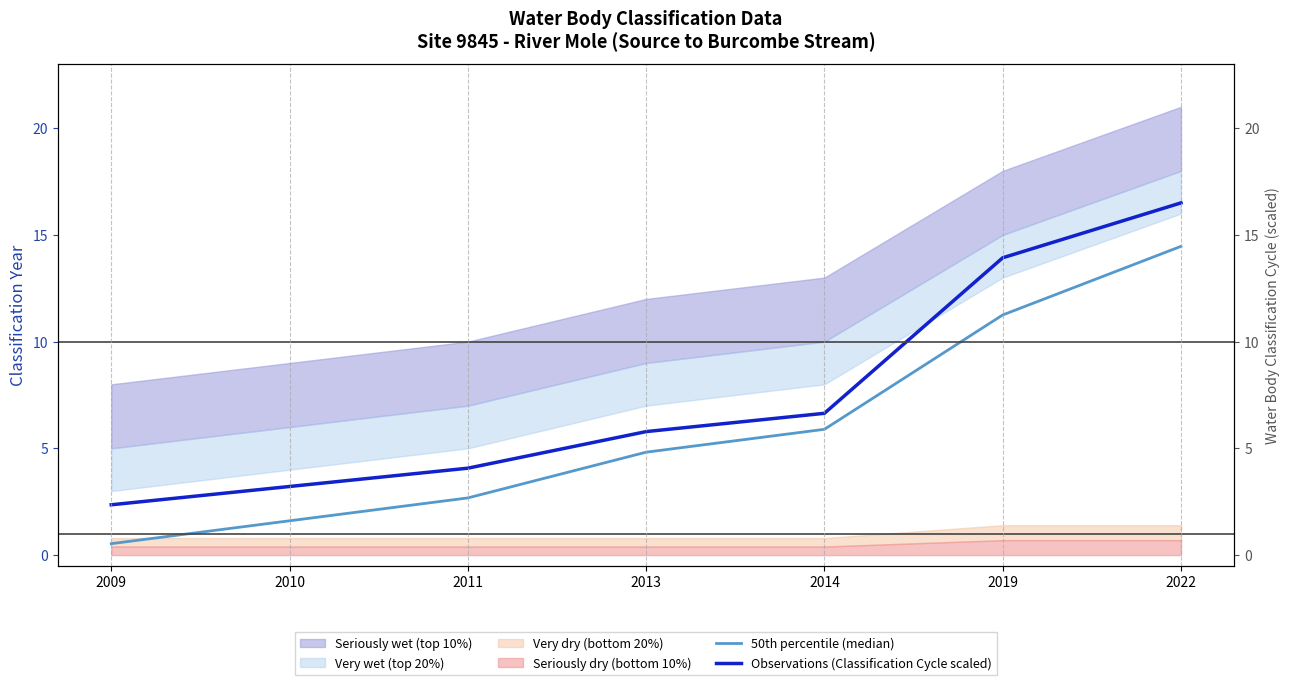

Reading left to right, extract all data points from this chart.

50th percentile (median): 0.5	1.6	2.7	4.8	5.9	11.2	14.5
Observations (Classification Cycle scaled): 2.4	3.2	4.1	5.8	6.6	13.9	16.5